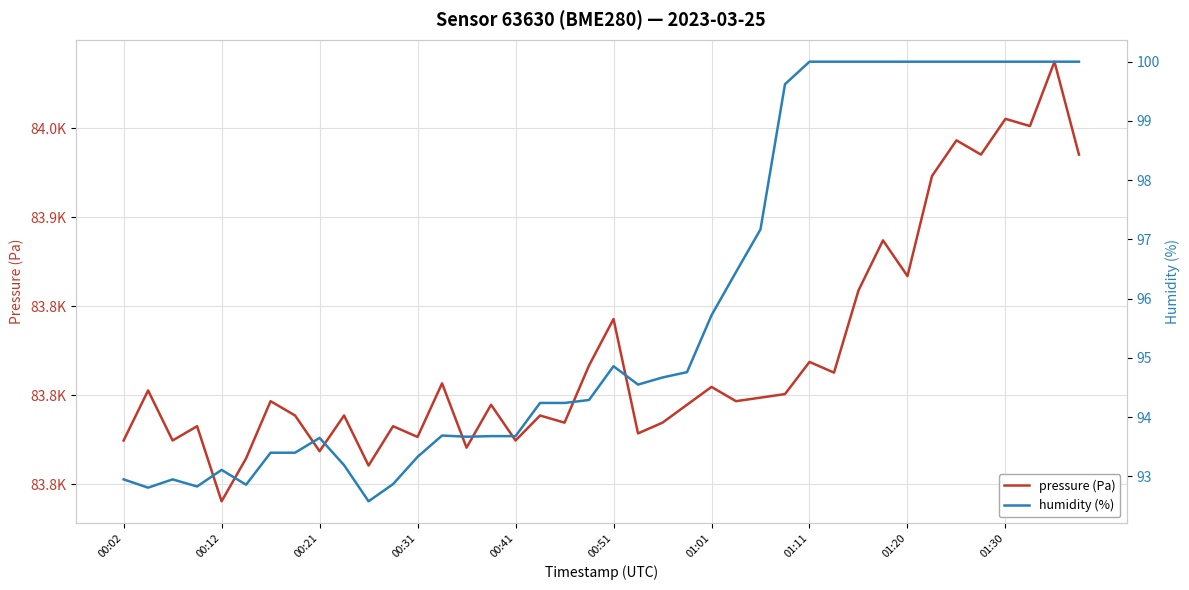

What are all the series names shown in the legend?

pressure (Pa), humidity (%)